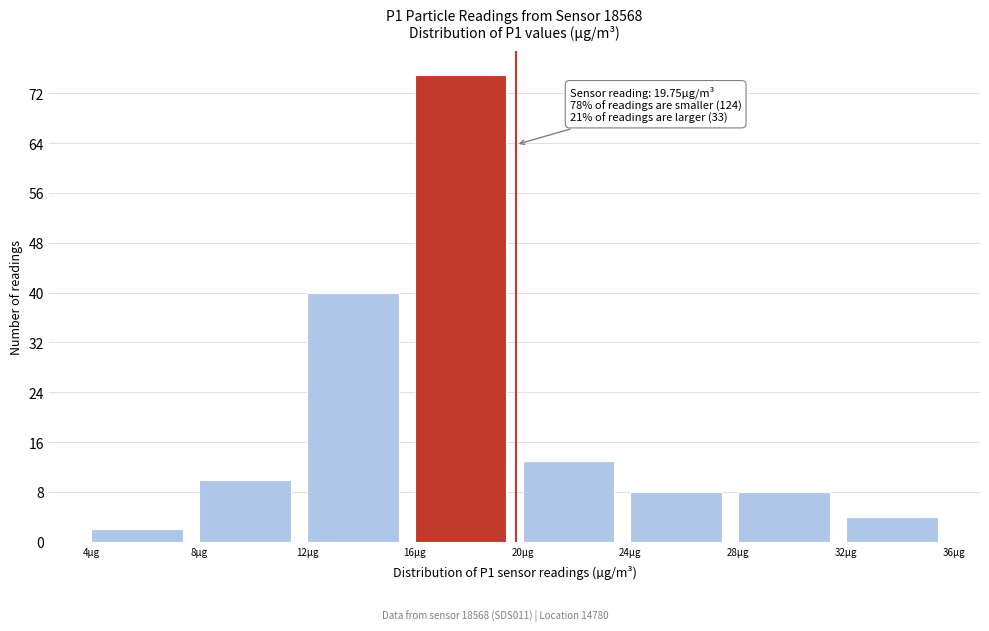

Over which range of the x-axis is the bar tallest?

16 to 20